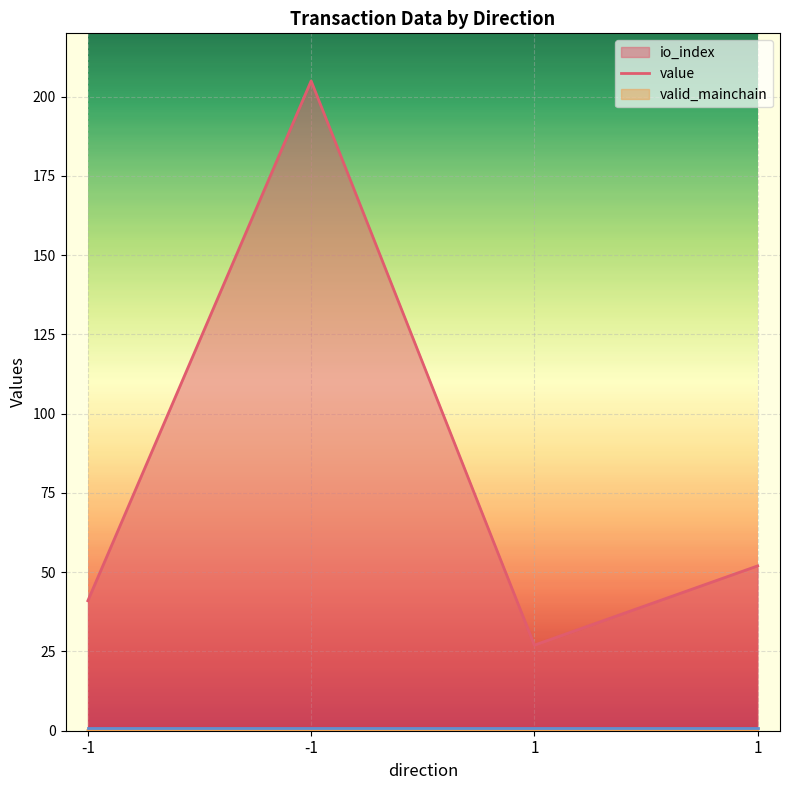

Is it true that io_index equals 82.5 at -1?

False